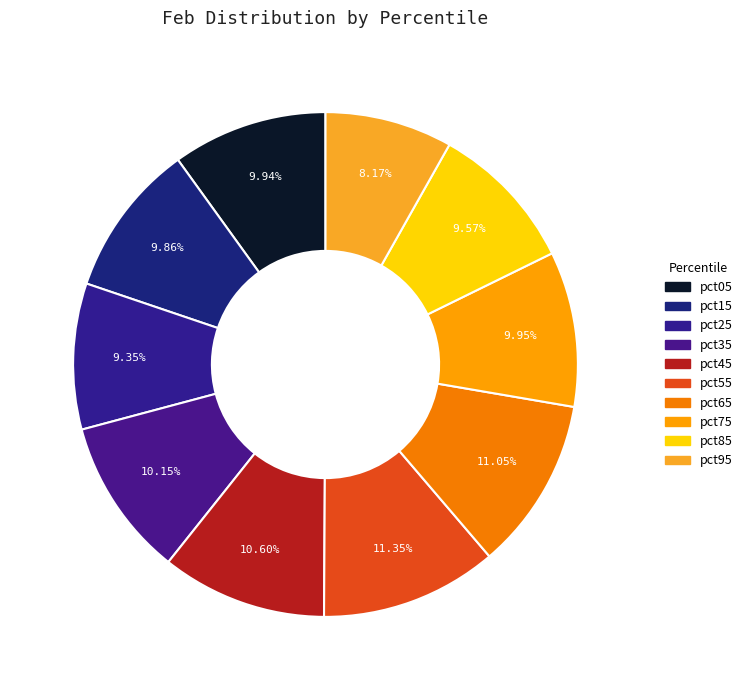

Does any single category account for the majority?

No